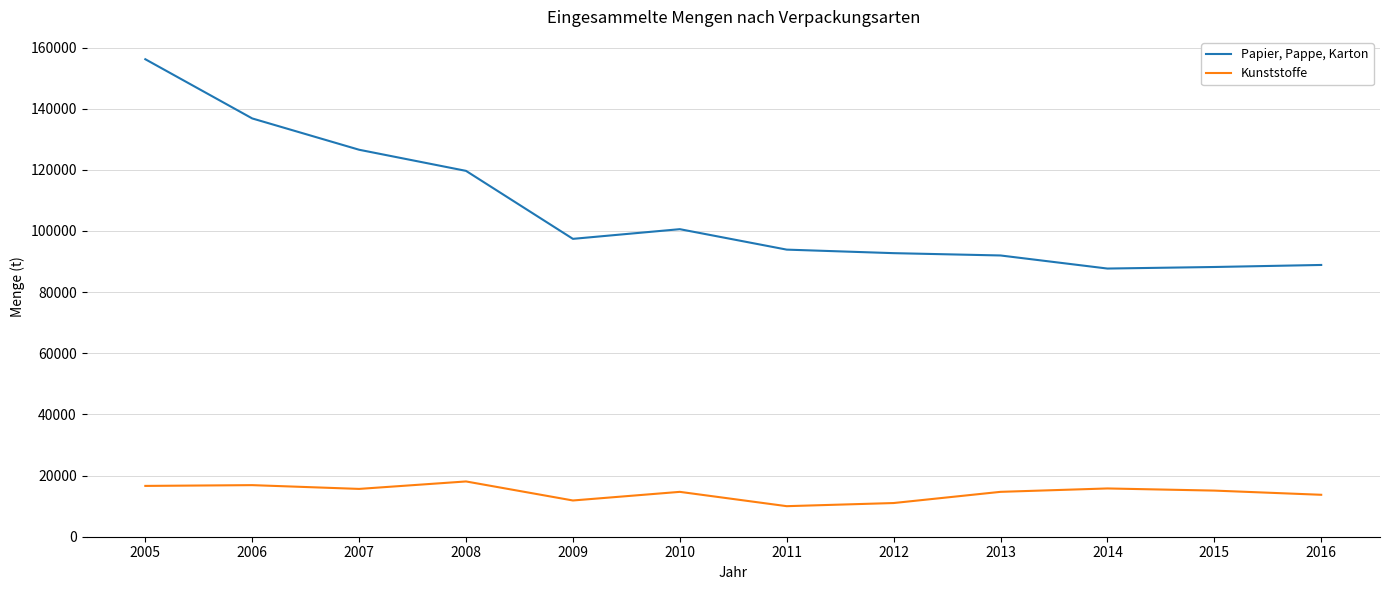

Rank the series at 2007 from highest to lowest value.

Papier, Pappe, Karton, Kunststoffe